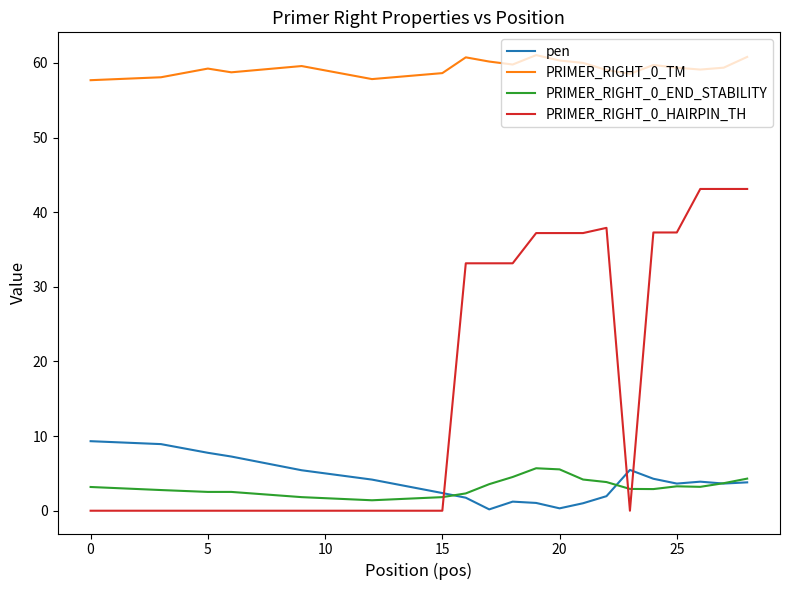

True or false: PRIMER_RIGHT_0_TM and PRIMER_RIGHT_0_END_STABILITY cross at least once.

False